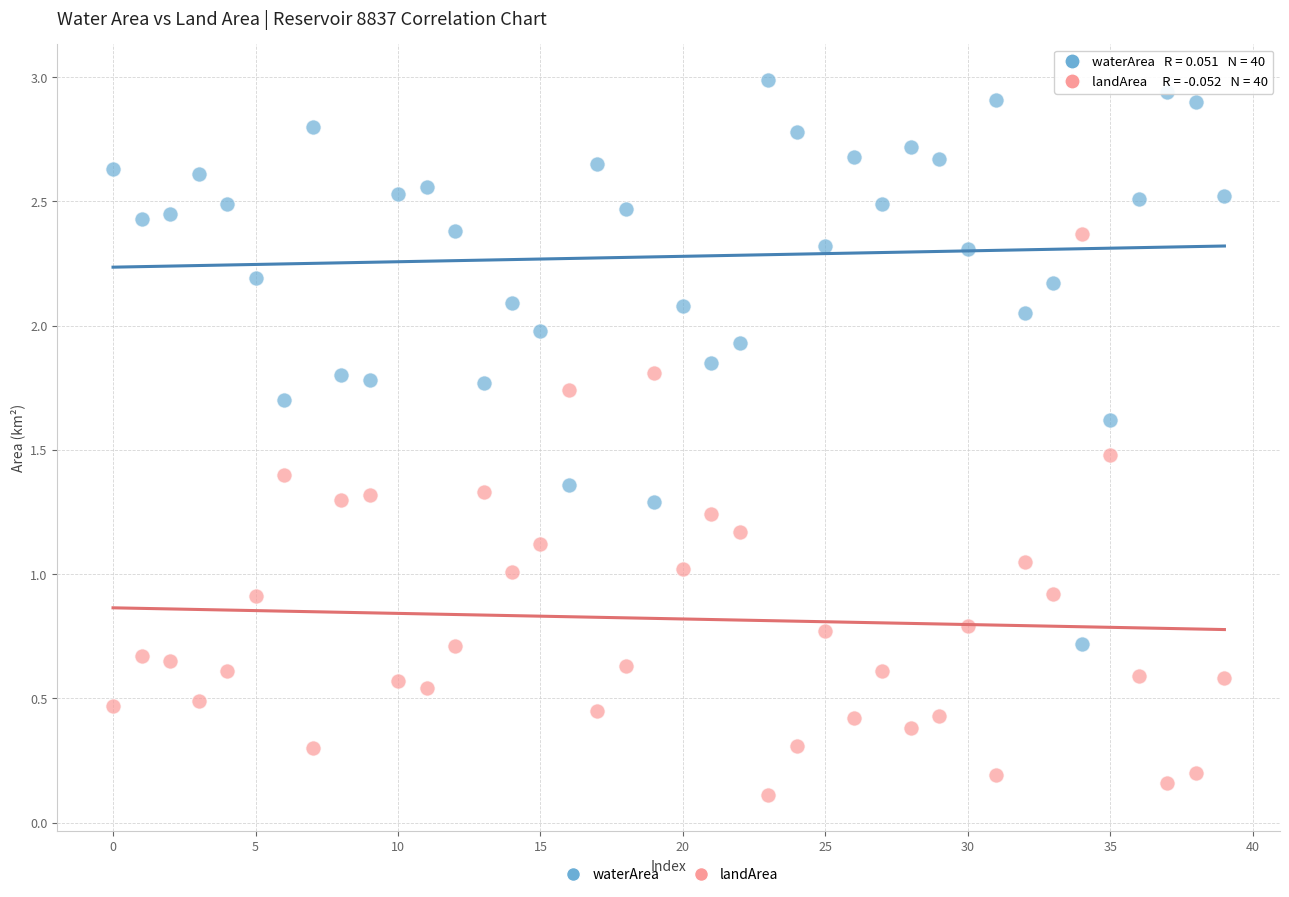

Which series contains the highest Y value?

waterArea